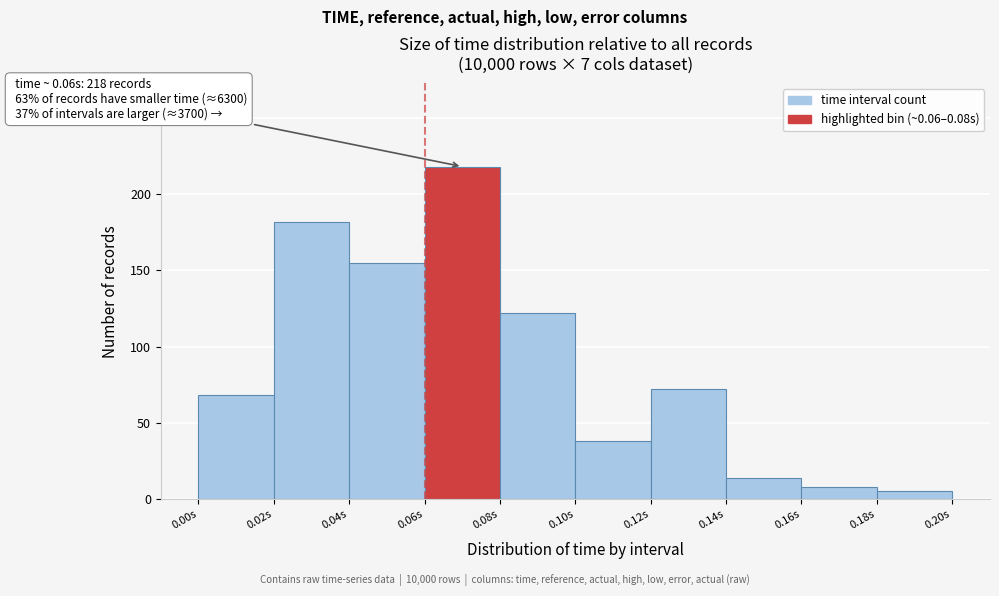

Over which range of the x-axis is the bar tallest?

0.06 to 0.08